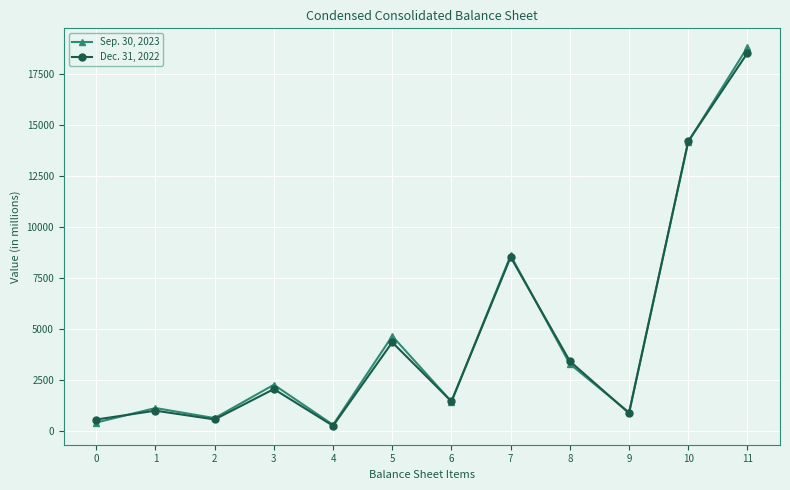

What is the maximum value shown in the chart?

18800